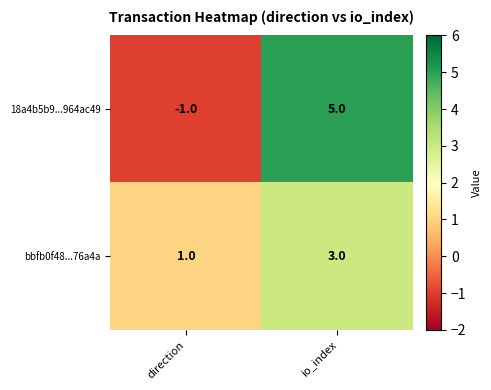

Which category has the highest value across all series?

io_index